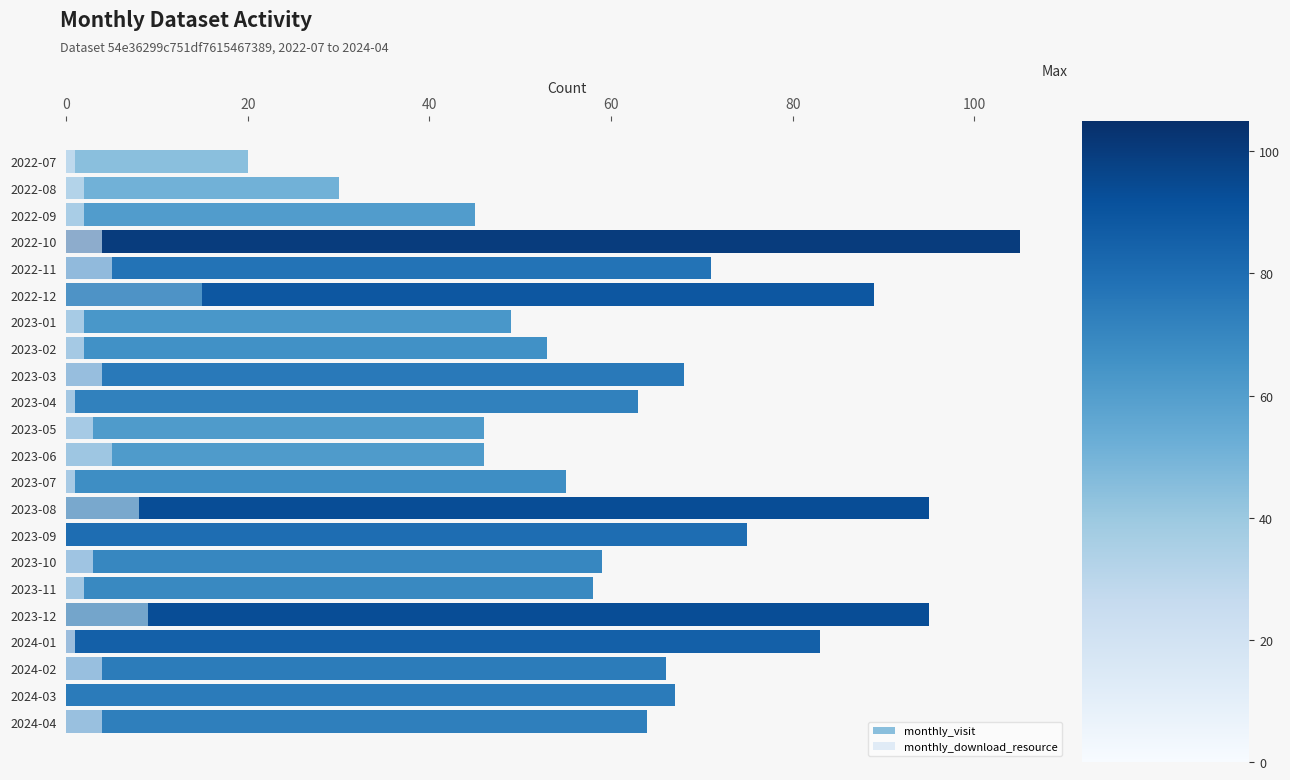

How many values in the monthly_download_resource series are below 3?

11